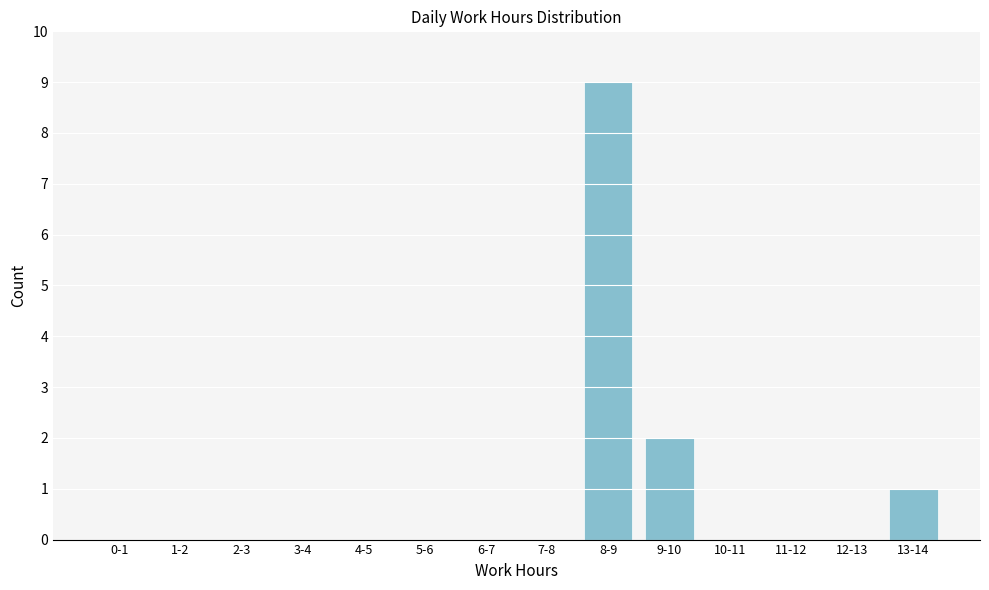

Reading left to right, list all the values displayed in this chart.

0-1=0	1-2=0	2-3=0	3-4=0	4-5=0	5-6=0	6-7=0	7-8=0	8-9=9	9-10=2	10-11=0	11-12=0	12-13=0	13-14=1